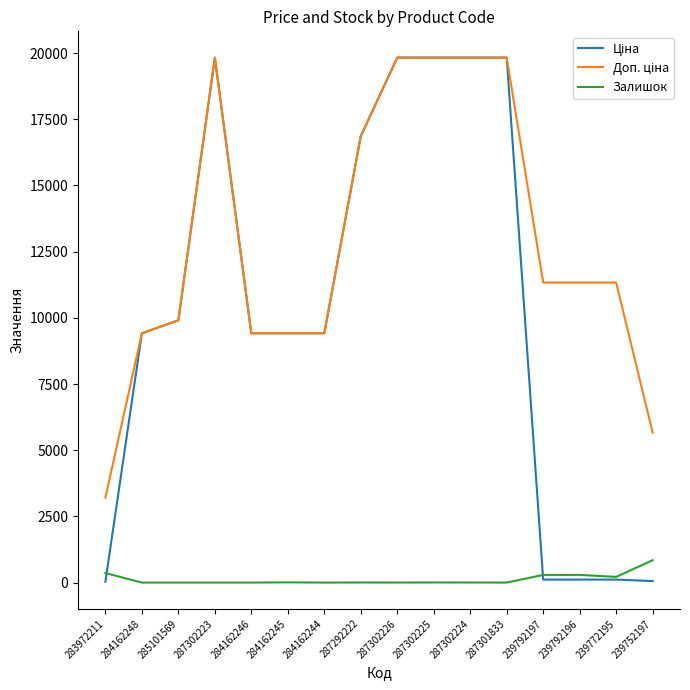

The Залишок series shows 215.0 at 239772195. True or false?

True